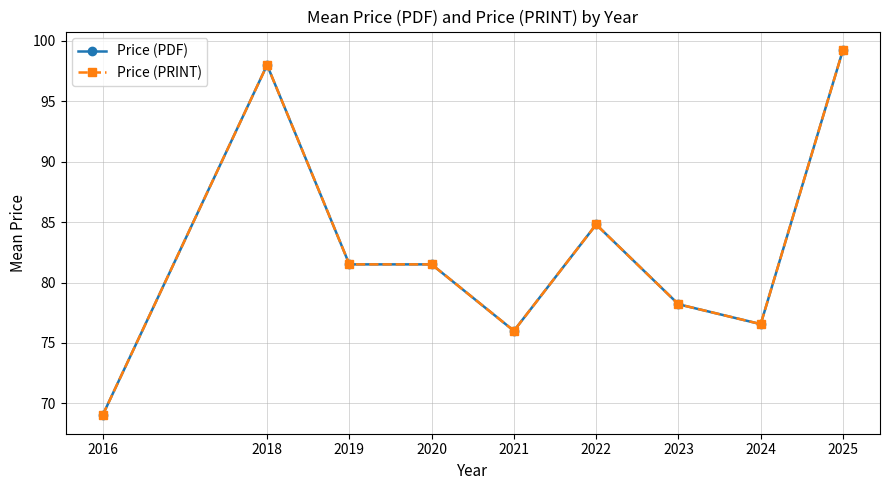

Is this an area chart (filled region under the line)?

No